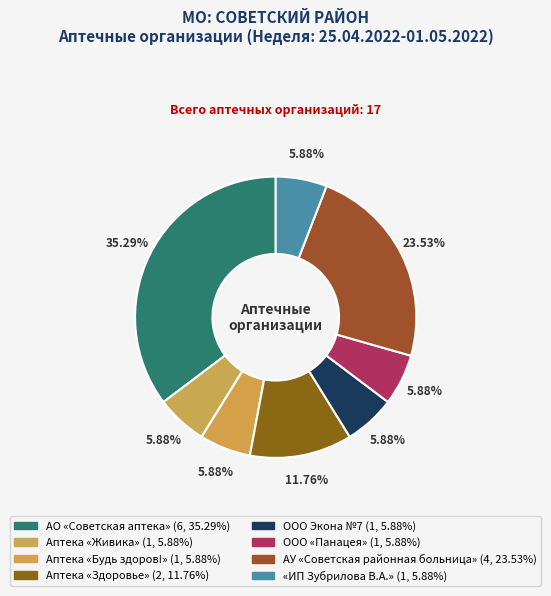

What percentage do ООО «Панацея» and АУ «Советская районная больница» together represent?

29.4%